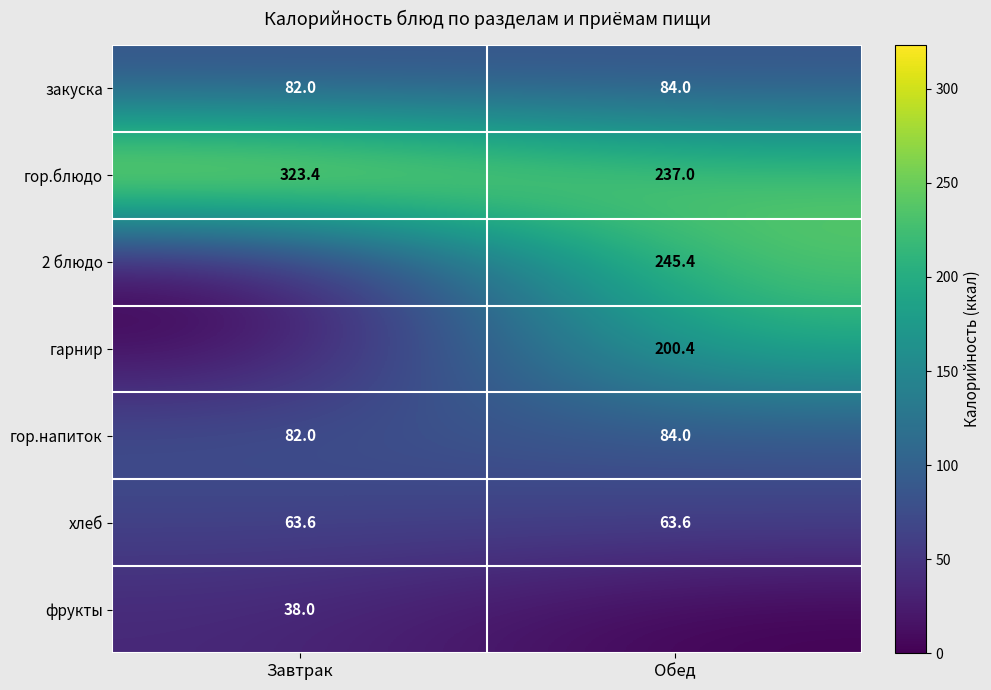

What is the difference between the maximum and minimum values in the гор.блюдо series?

86.4